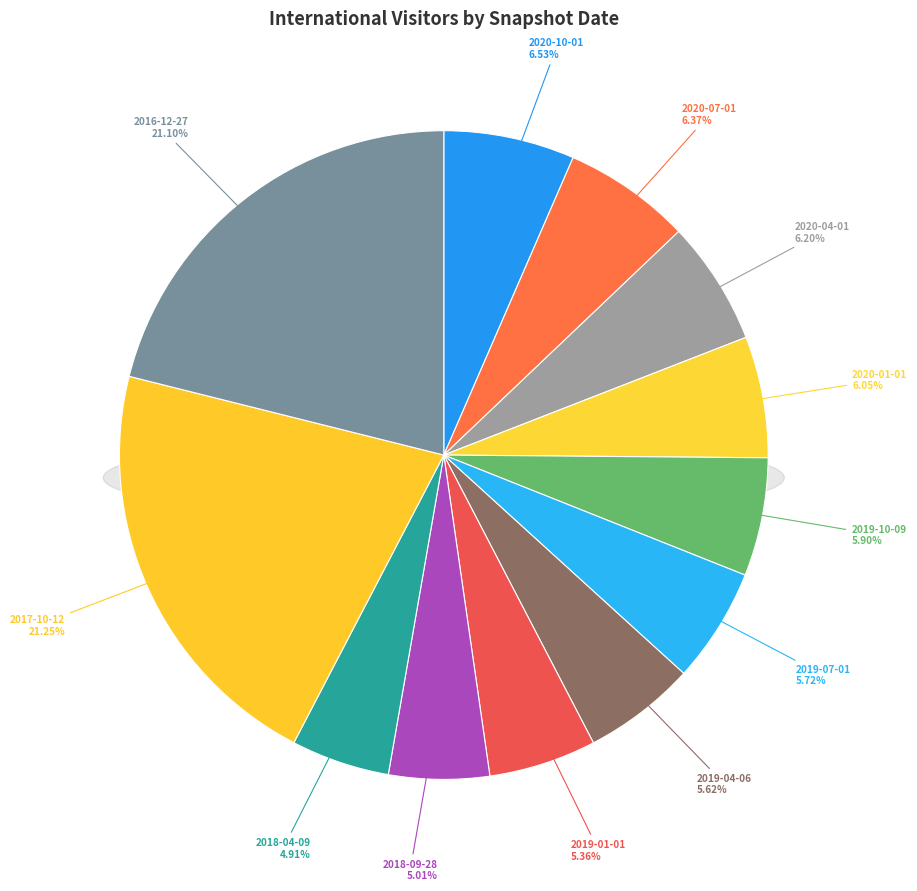

Is it true that 2019-01-01 is 1% of the pie?

False